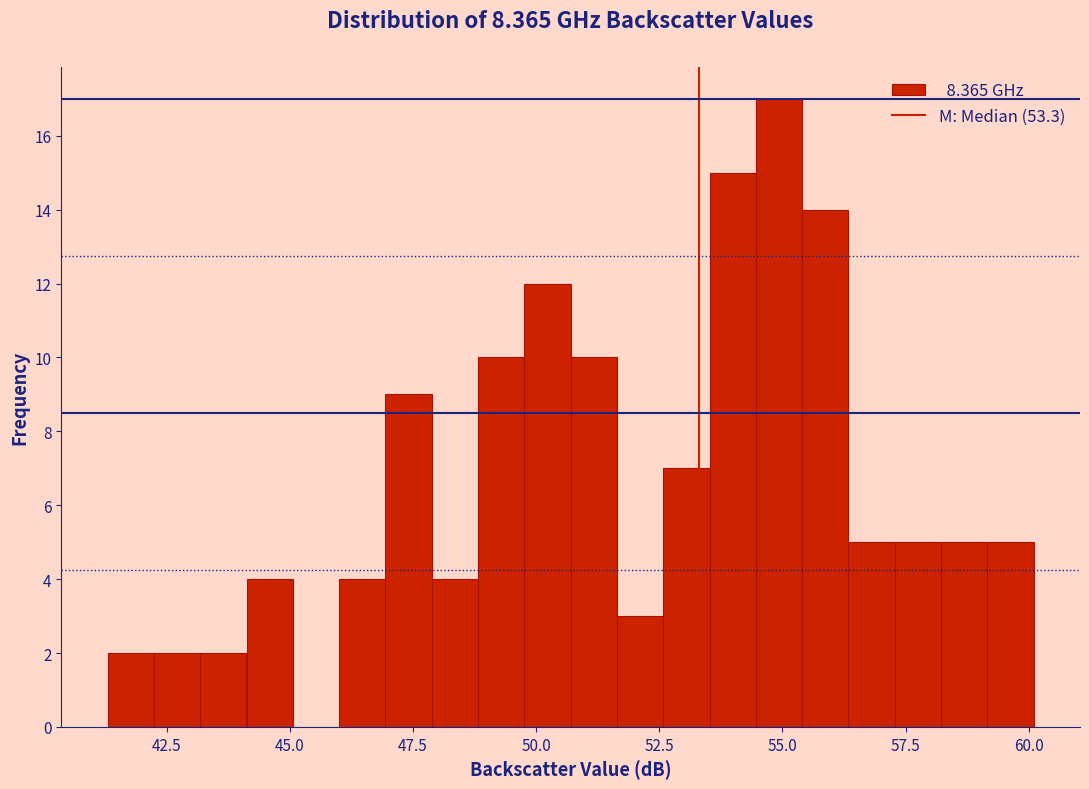

Read against the x-axis, roughly where is the centre of the tallest bar?

55.0